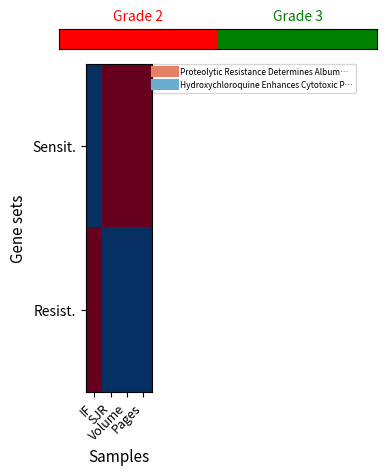

Reading left to right, what are all the values shown in this chart?

Sensit.: IF=0	SJR=1	Volume=1	Pages=1
Resist.: IF=1	SJR=0	Volume=0	Pages=0